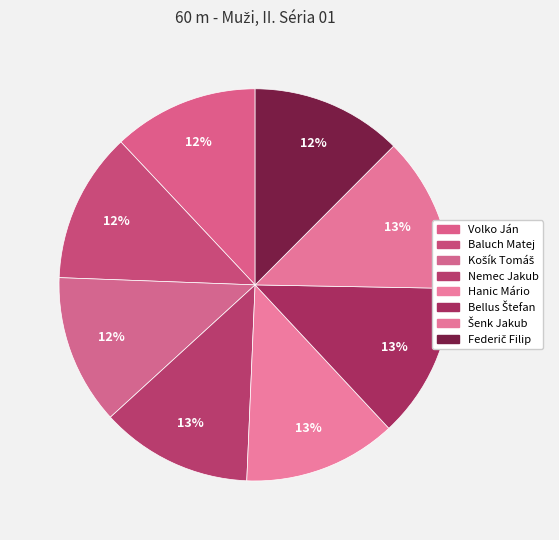

What is the change in value from Hanic Mário to Bellus Štefan?

+0.1